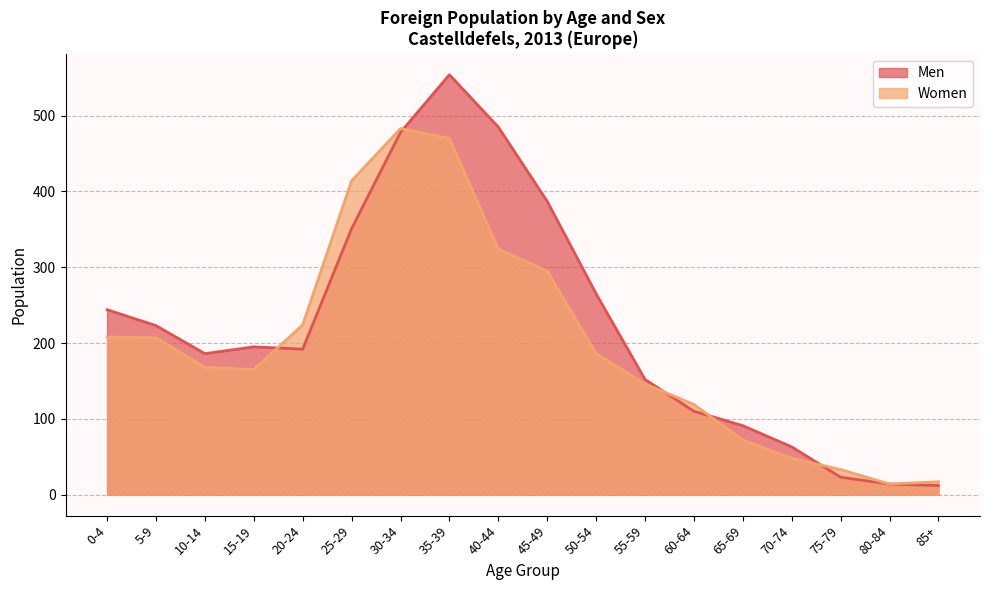

Reading left to right, list all the values displayed in this chart.

Men: 244	223	186	195	192	351	478	554	485	387	265	152	110	91	63	23	14	12
Women: 208	207	168	165	224	414	483	470	324	295	186	146	119	72	48	33	14	17